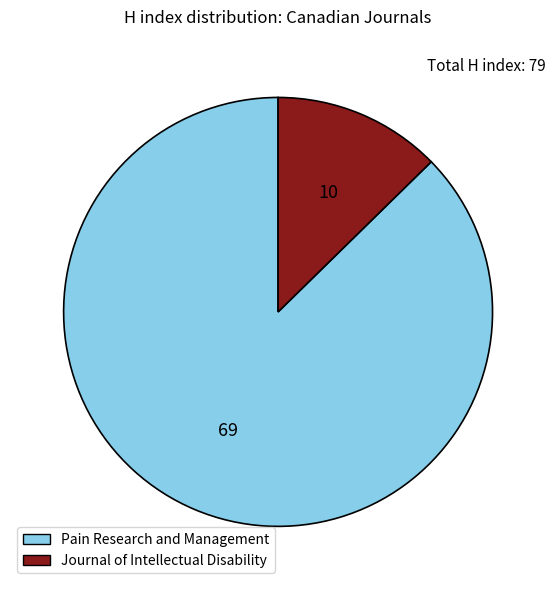

Do Journal of Intellectual Disability and Pain Research and Management together represent more than half of the pie?

Yes